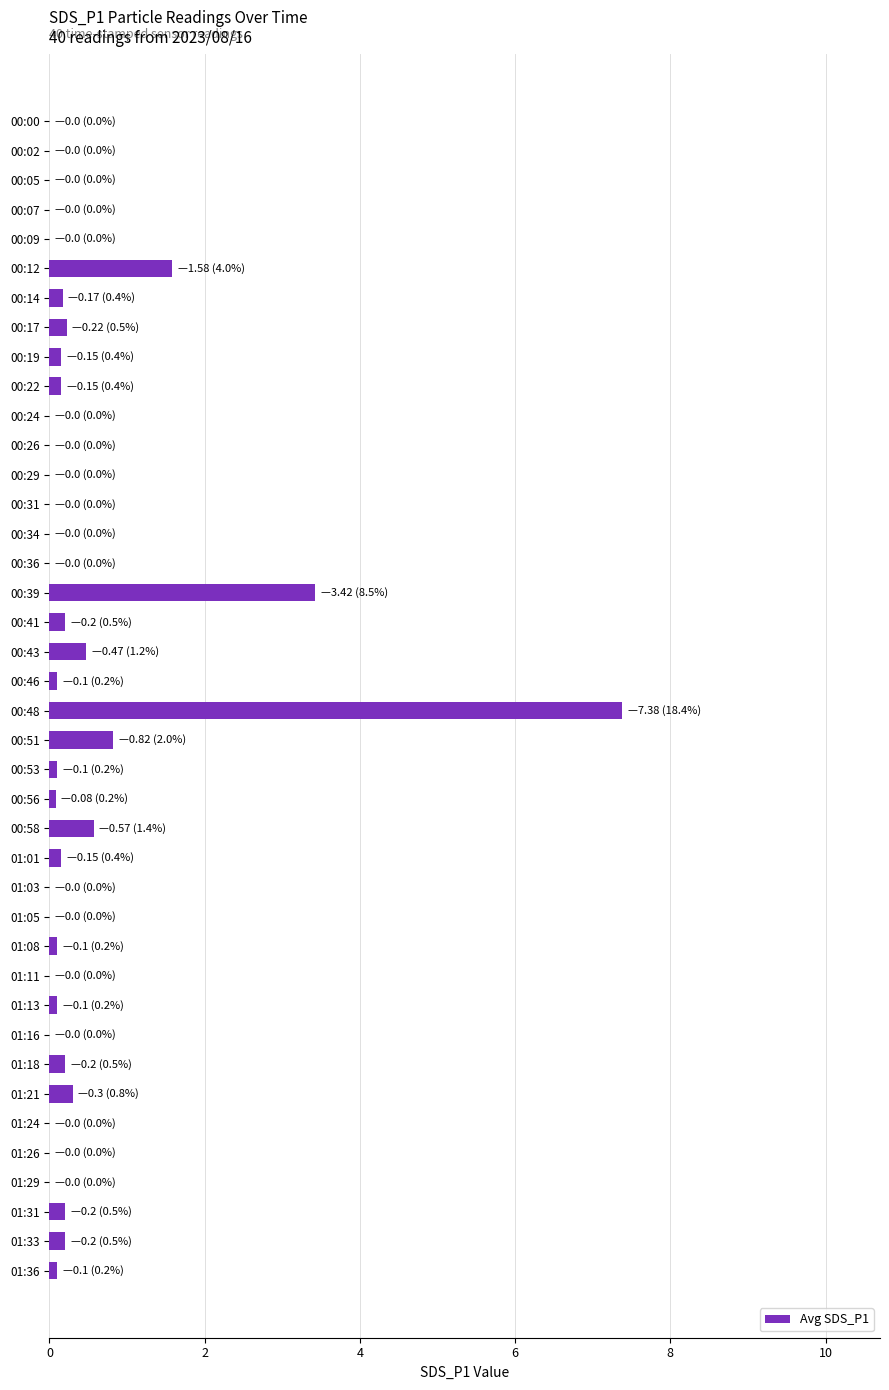

The chart shows a value of 0.0 at 00:07. True or false?

True